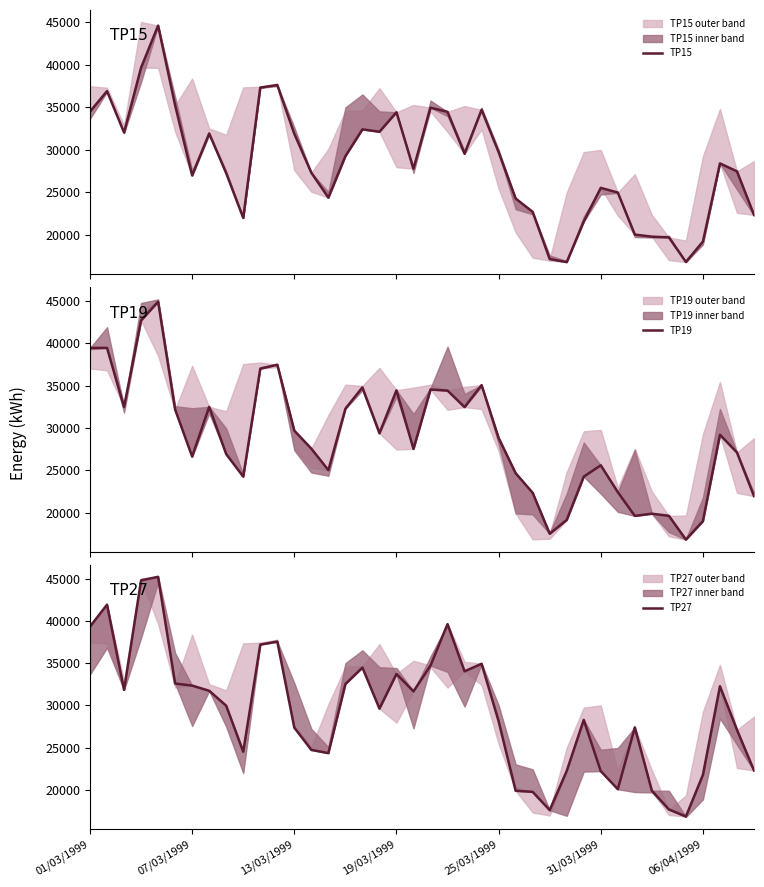

True or false: TP27 has more than 0 interior local peaks.

True